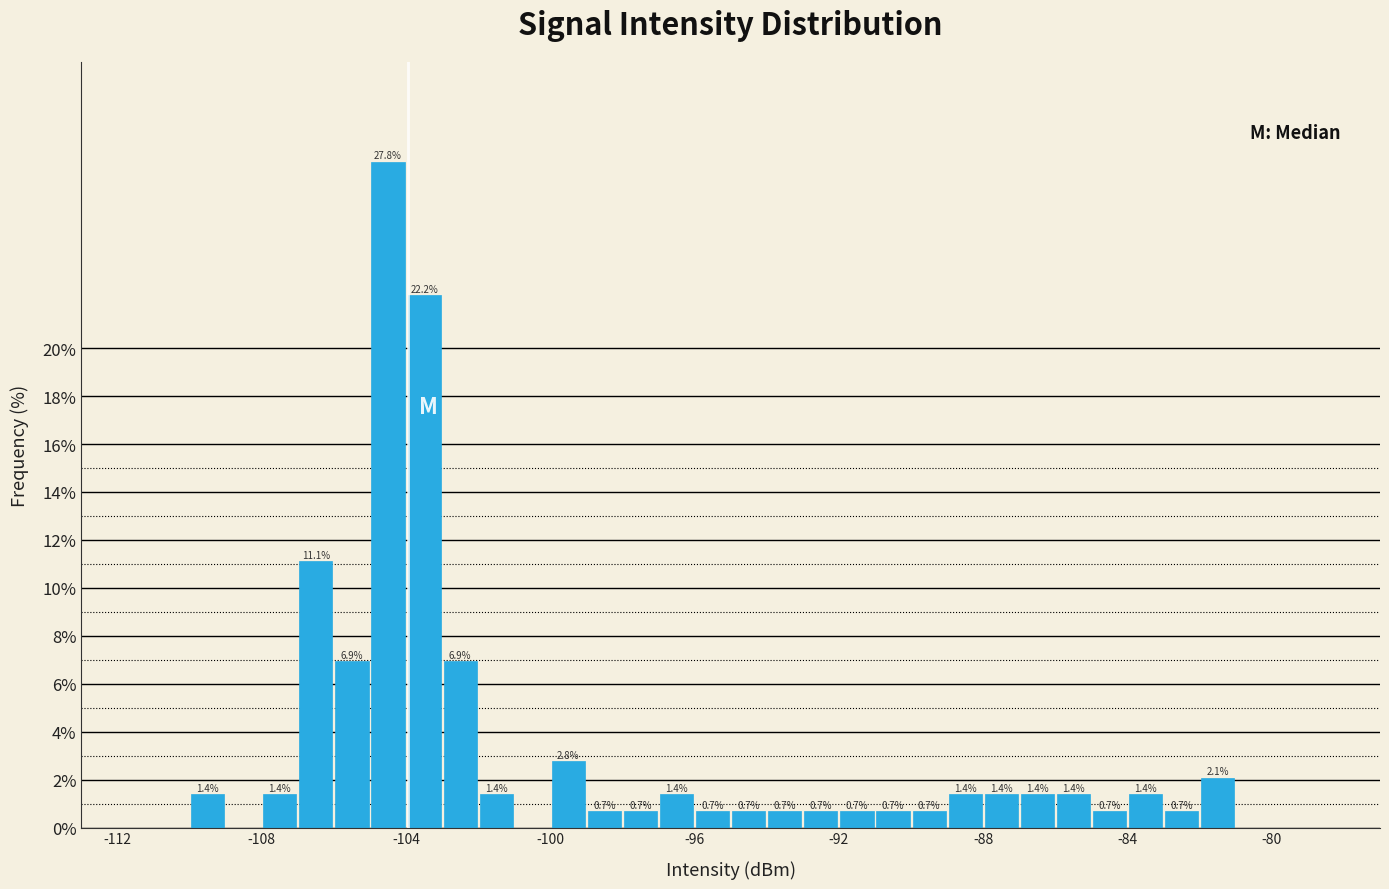

Read against the x-axis, roughly where is the centre of the tallest bar?

-104.5